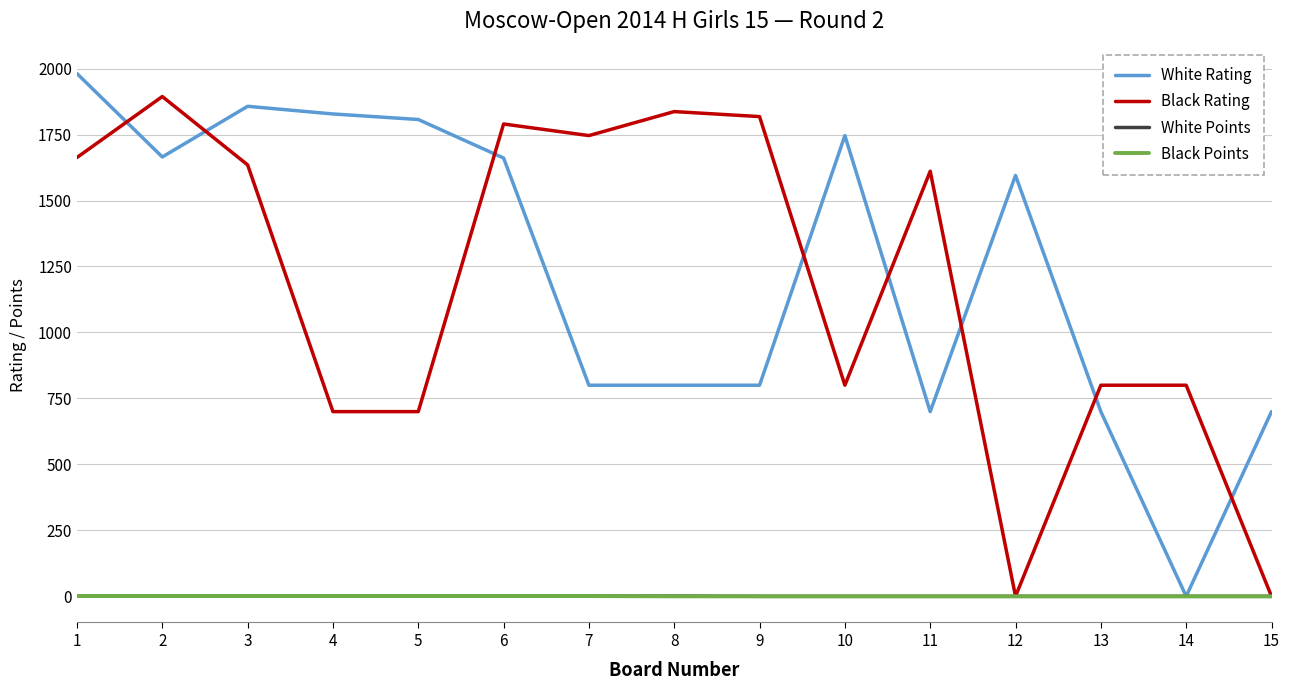

What is the highest value of the White Rating series?

1981